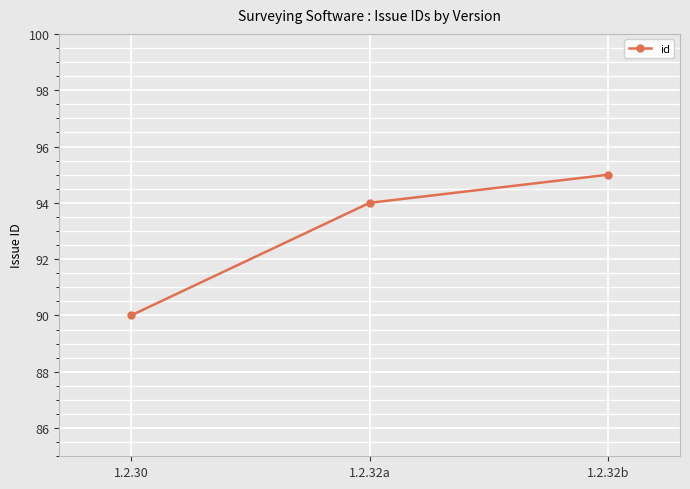

List the labels in order of value, smallest first.

1.2.30, 1.2.32a, 1.2.32b